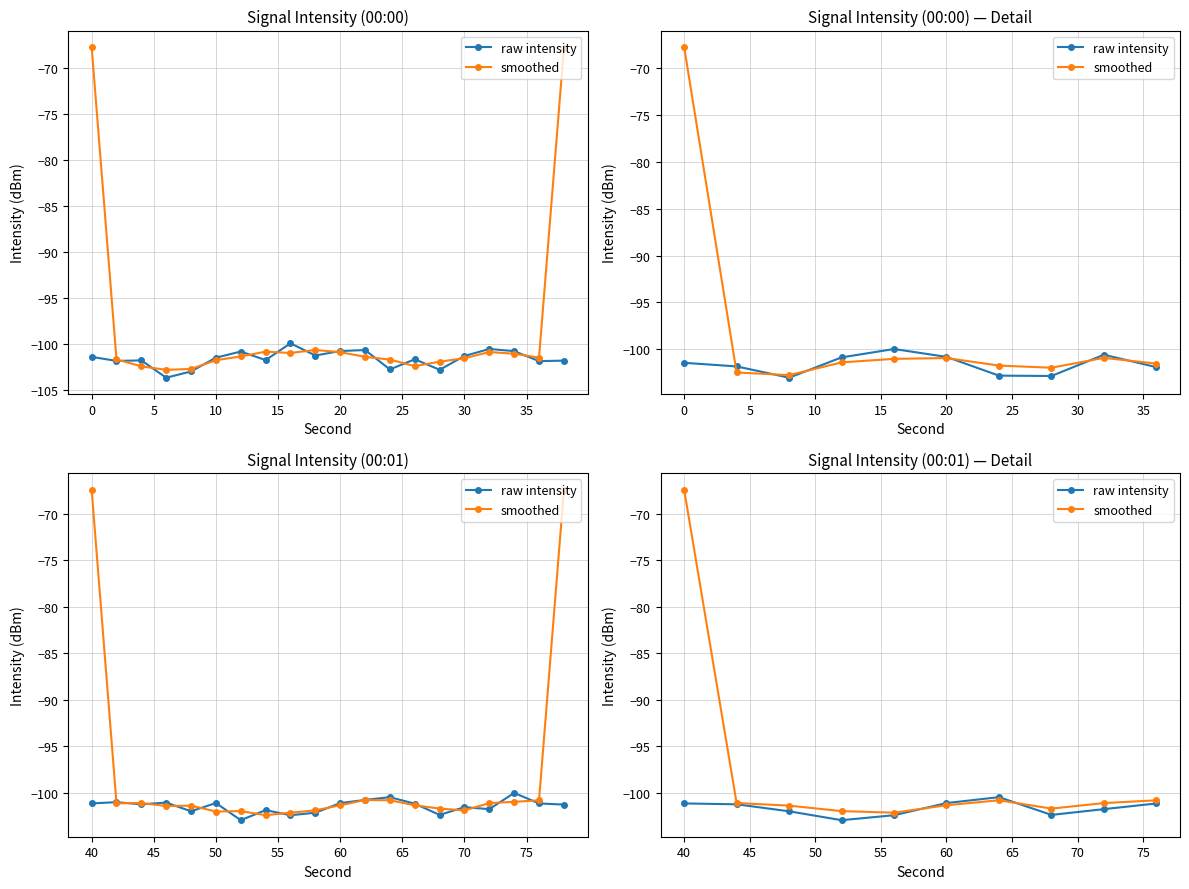

Reading left to right, transcribe all the data shown in this chart.

raw intensity: -101.1	-101.2	-102.0	-102.9	-102.4	-101.1	-100.5	-102.4	-101.7	-101.1
smoothed: -67.4	-101.1	-101.4	-102.0	-102.1	-101.3	-100.8	-101.7	-101.1	-100.8